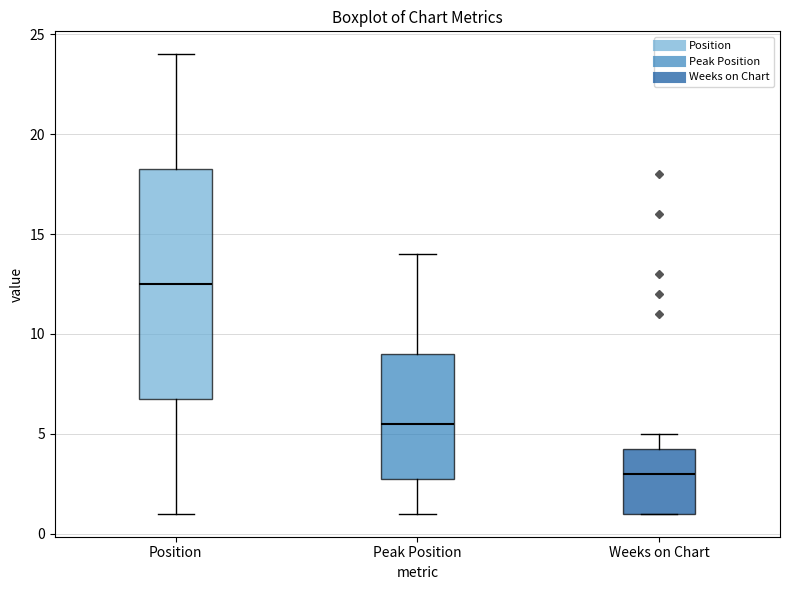

Reading left to right, read every box against the y-axis: the position of its median line, the range the box covers, and the ends of its whiskers. The values are not printed on the chart, so give them approximately, as read against the axis.

Position: median 12.5, box 7.0 to 18.5, whiskers 1.0 to 24.0
Peak Position: median 5.5, box 3.0 to 9.0, whiskers 1.0 to 14.0
Weeks on Chart: median 3.0, box 1.0 to 4.5, whiskers 1.0 to 5.0